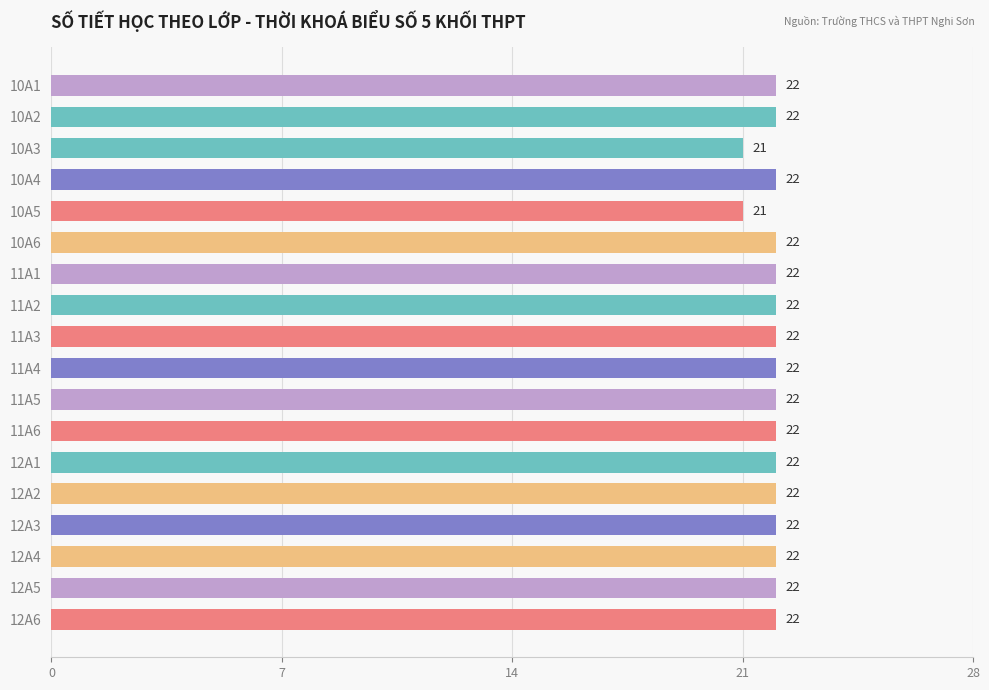

The chart shows a value of 22 at 10A1. True or false?

True